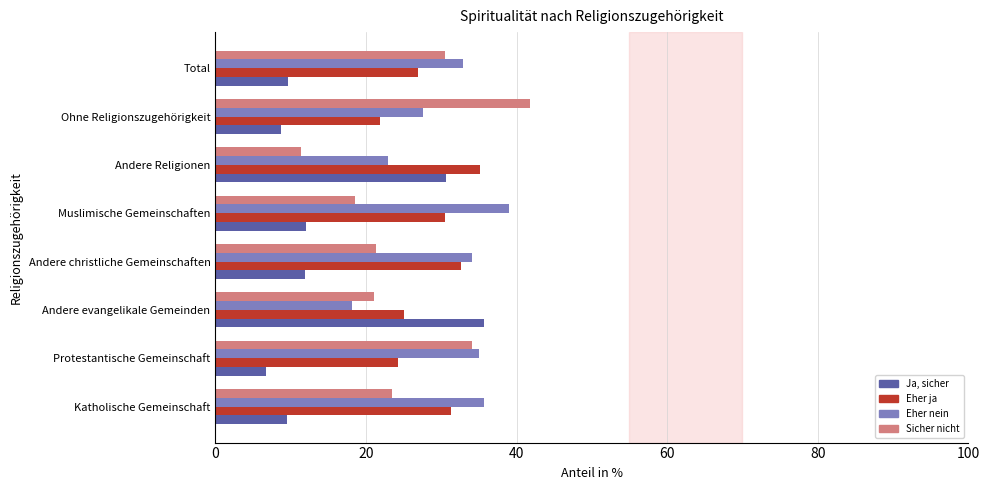

What is the sum of the Eher nein values at Muslimische Gemeinschaften and Andere evangelikale Gemeinden?

57.2